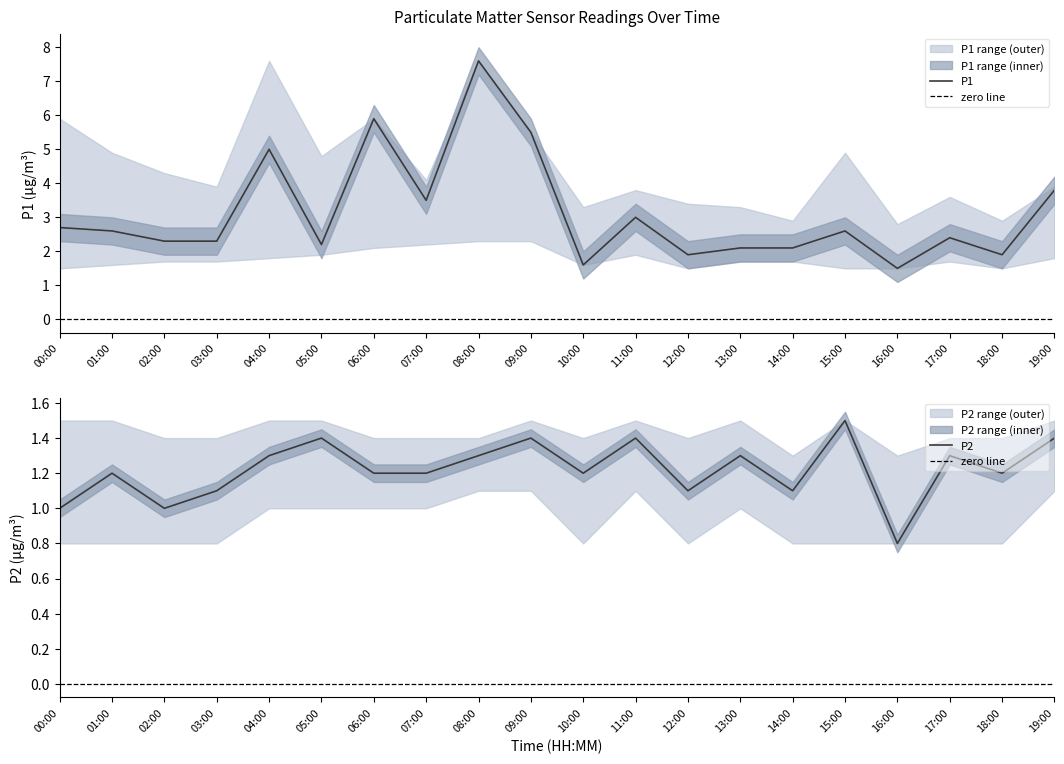

What is the value of the P2_lower point at the 20th from the left?

1.1